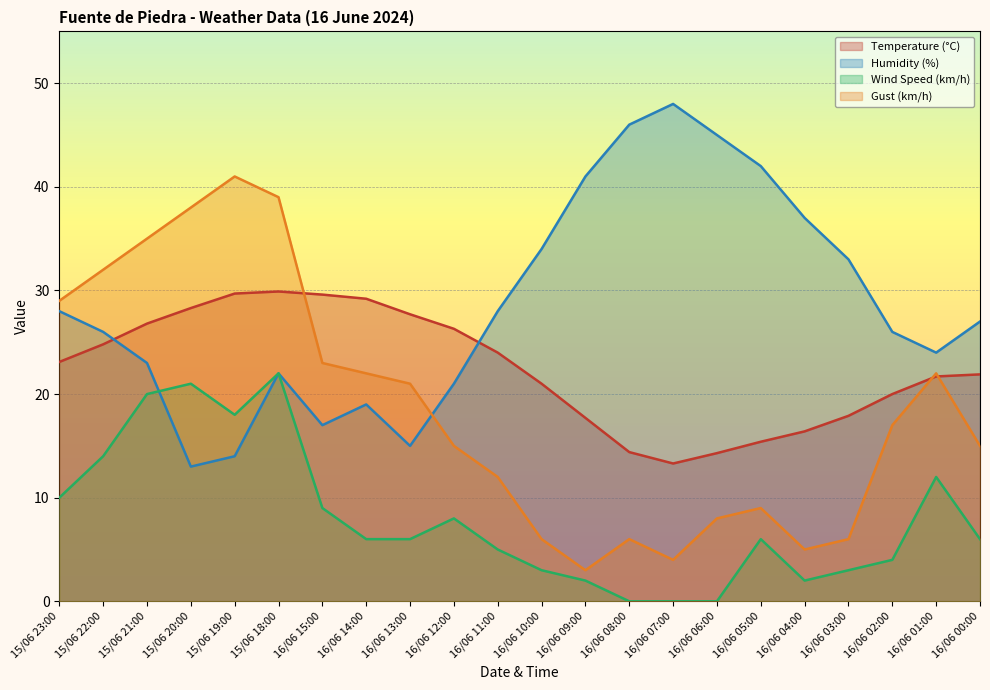

Reading left to right, what are all the values shown in this chart?

Temperature (°C): 23.1	24.8	26.8	28.3	29.7	29.9	29.6	29.2	27.7	26.3	24.0	21.0	17.7	14.4	13.3	14.3	15.4	16.4	17.9	20.0	21.7	21.9
Humidity (%): 28.0	26.0	23.0	13.0	14.0	22.0	17.0	19.0	15.0	21.0	28.0	34.0	41.0	46.0	48.0	45.0	42.0	37.0	33.0	26.0	24.0	27.0
Wind Speed (km/h): 10.0	14.0	20.0	21.0	18.0	22.0	9.0	6.0	6.0	8.0	5.0	3.0	2.0	0.0	0.0	0.0	6.0	2.0	3.0	4.0	12.0	6.0
Gust (km/h): 29.0	32.0	35.0	38.0	41.0	39.0	23.0	22.0	21.0	15.0	12.0	6.0	3.0	6.0	4.0	8.0	9.0	5.0	6.0	17.0	22.0	15.0